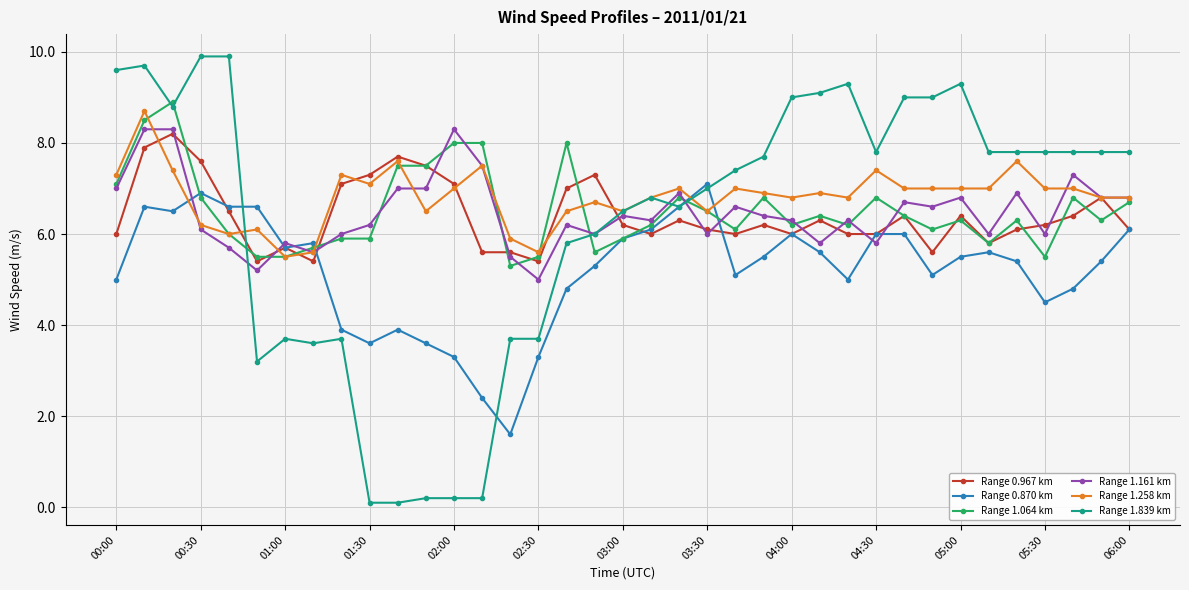

Which series ends up on top after the final intersection of Range 1.839 km and Range 1.161 km?

Range 1.839 km